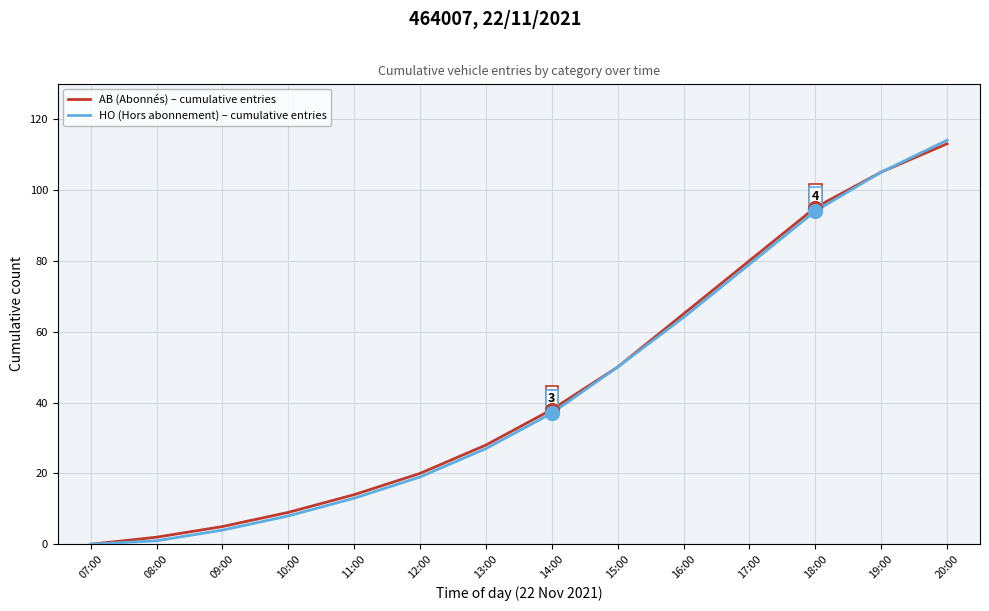

Reading left to right, list all the values displayed in this chart.

AB (Abonnés) – cumulative entries: 07:00=0	08:00=2	09:00=5	10:00=9	11:00=14	12:00=20	13:00=28	14:00=38	15:00=50	16:00=65	17:00=80	18:00=95	19:00=105	20:00=113
HO (Hors abonnement) – cumulative entries: 07:00=0	08:00=1	09:00=4	10:00=8	11:00=13	12:00=19	13:00=27	14:00=37	15:00=50	16:00=64	17:00=79	18:00=94	19:00=105	20:00=114